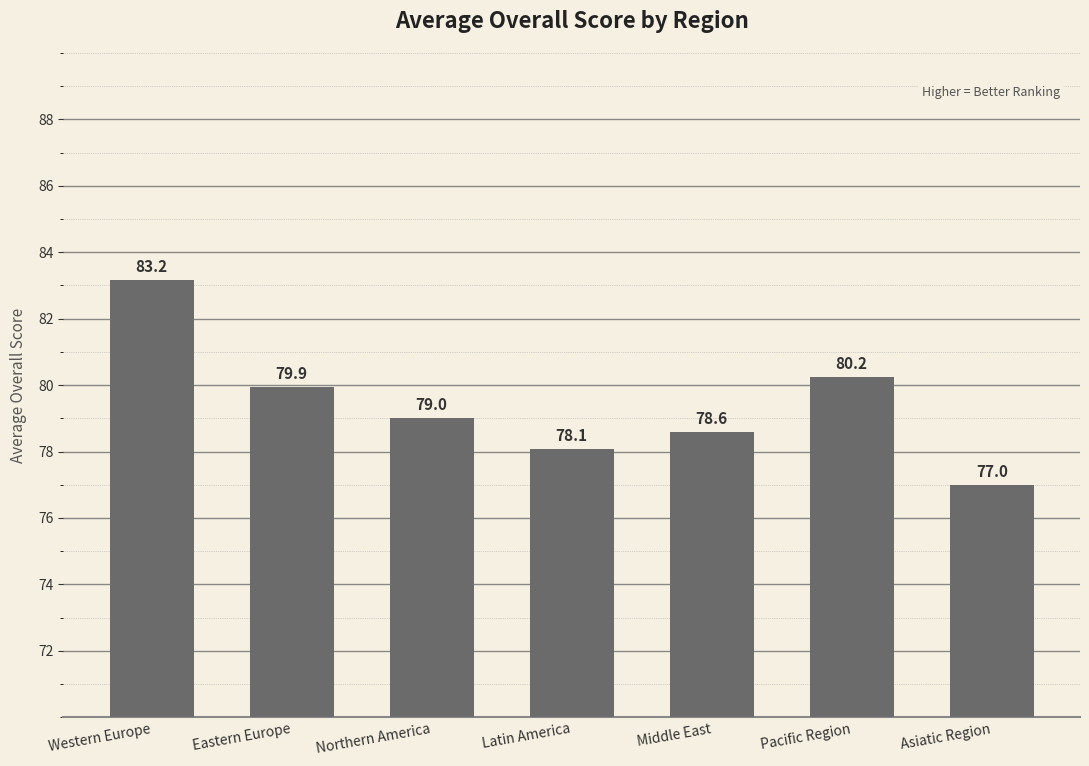

What is the average value?

79.4